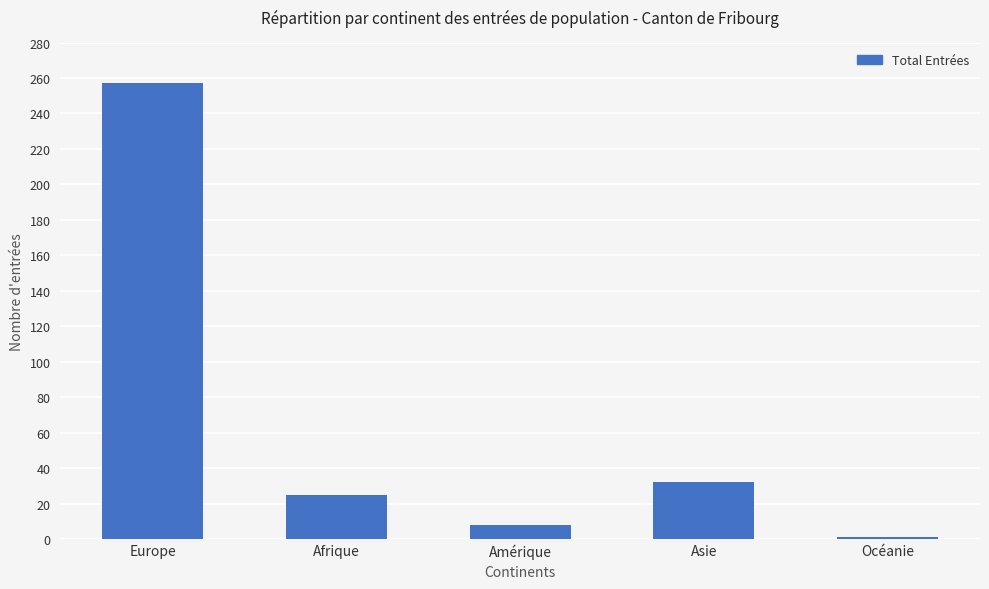

How many values are below 25?

2